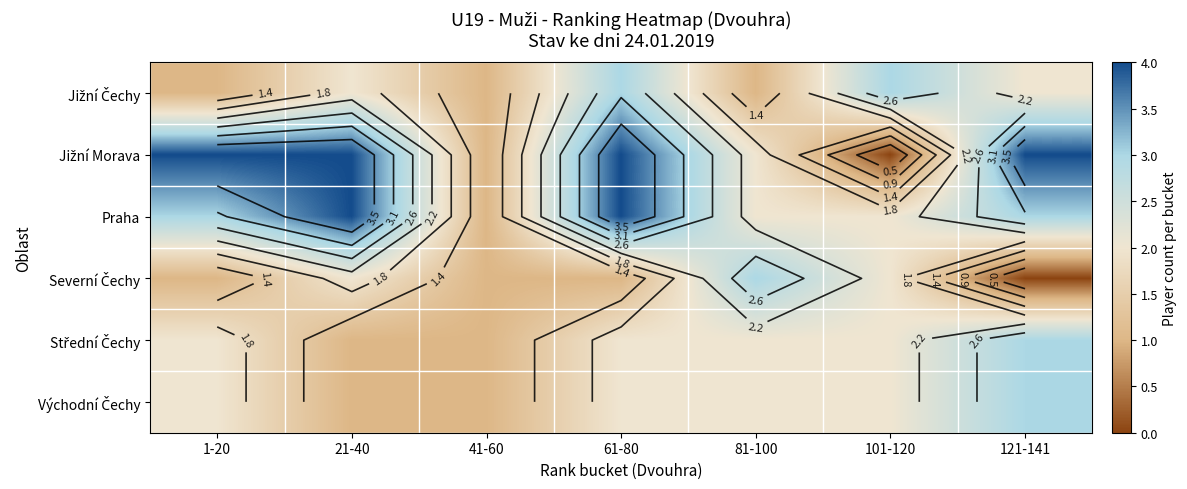

What is the sum of all Jižní Morava values?

19